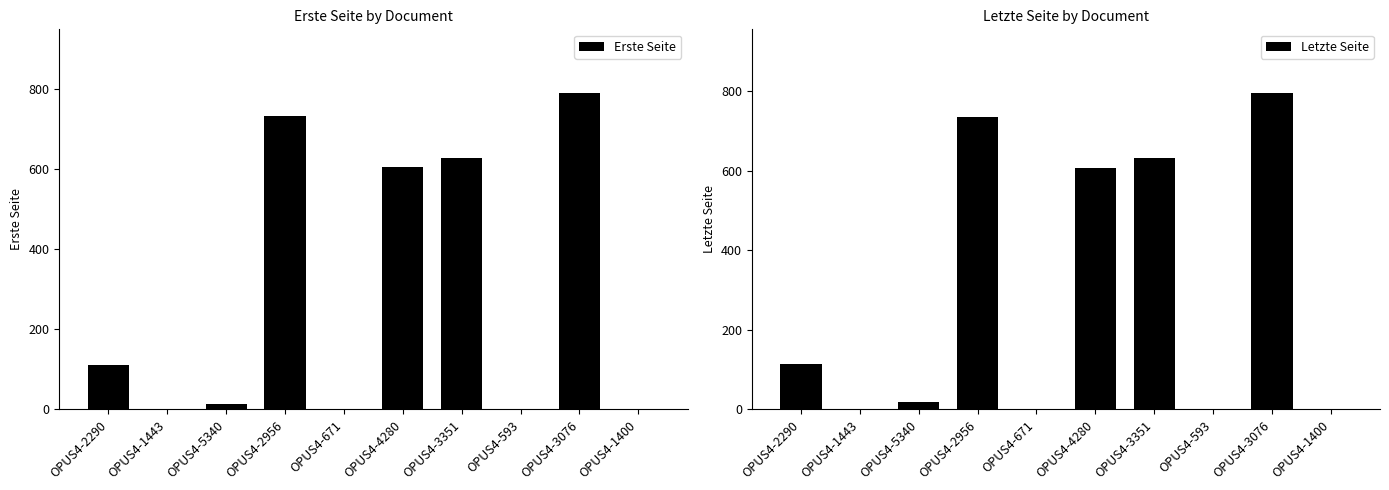

What are all the series names shown in the legend?

Erste Seite, Letzte Seite